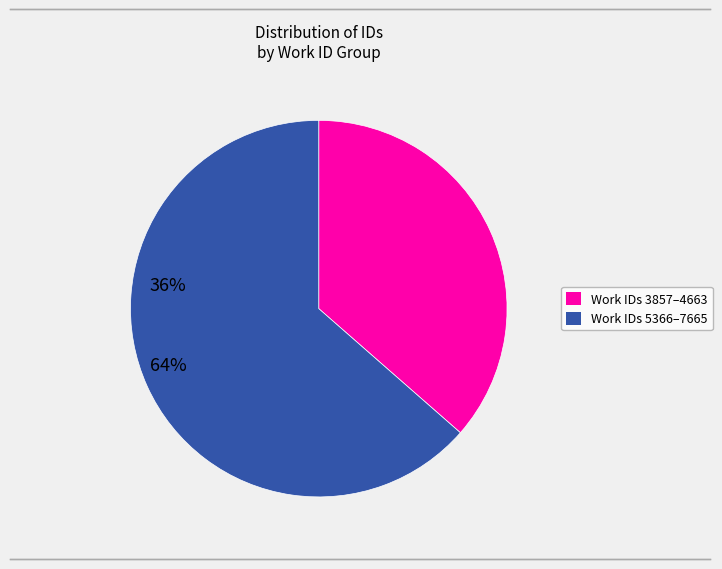

Does any single category account for the majority?

Yes